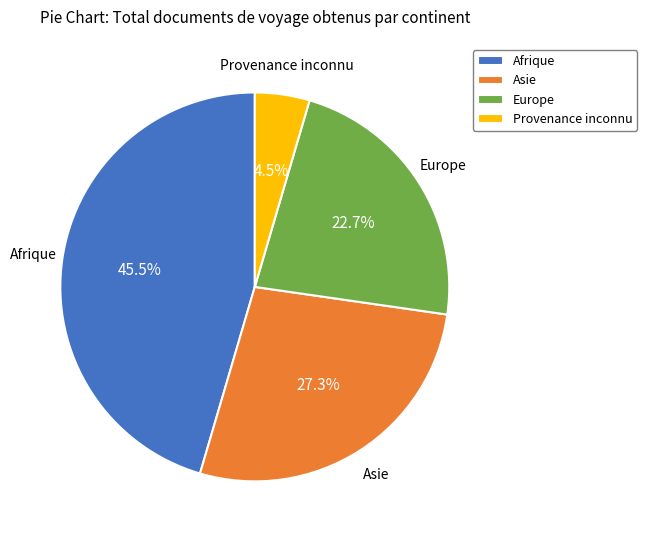

The Europe slice represents 11% of the pie. True or false?

False